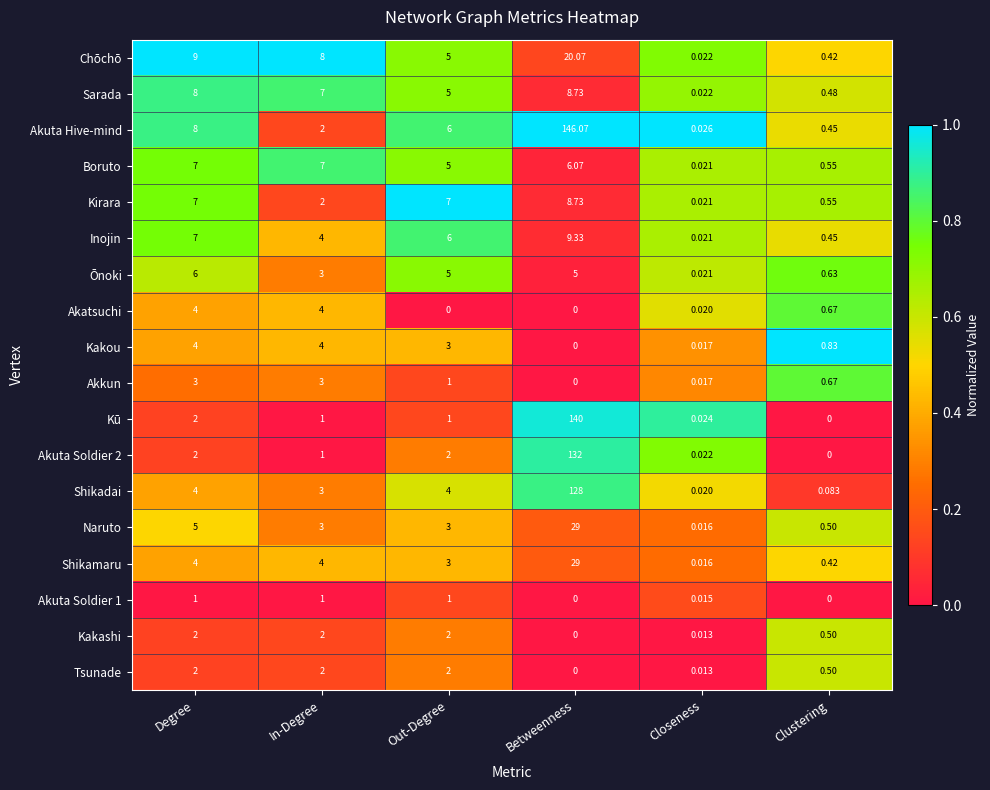

How many data points in Akatsuchi are above 0?

4